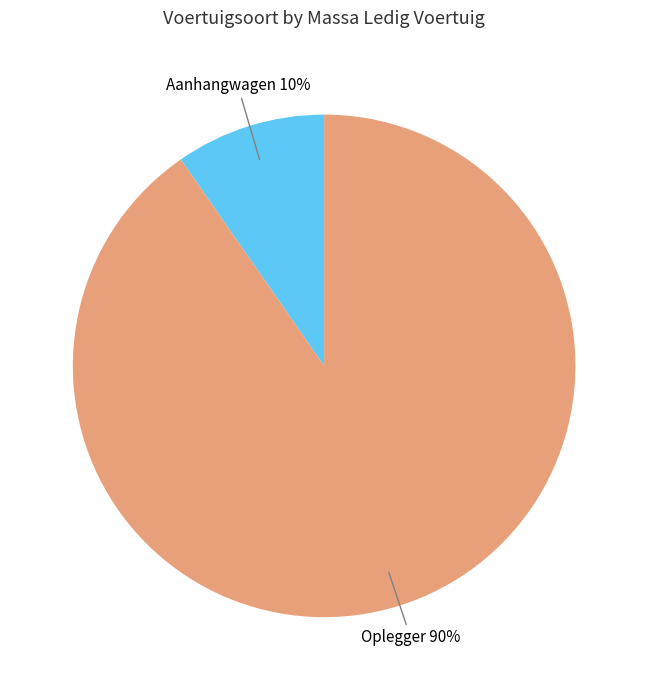

To the nearest percent, what is the average slice percentage?

50%